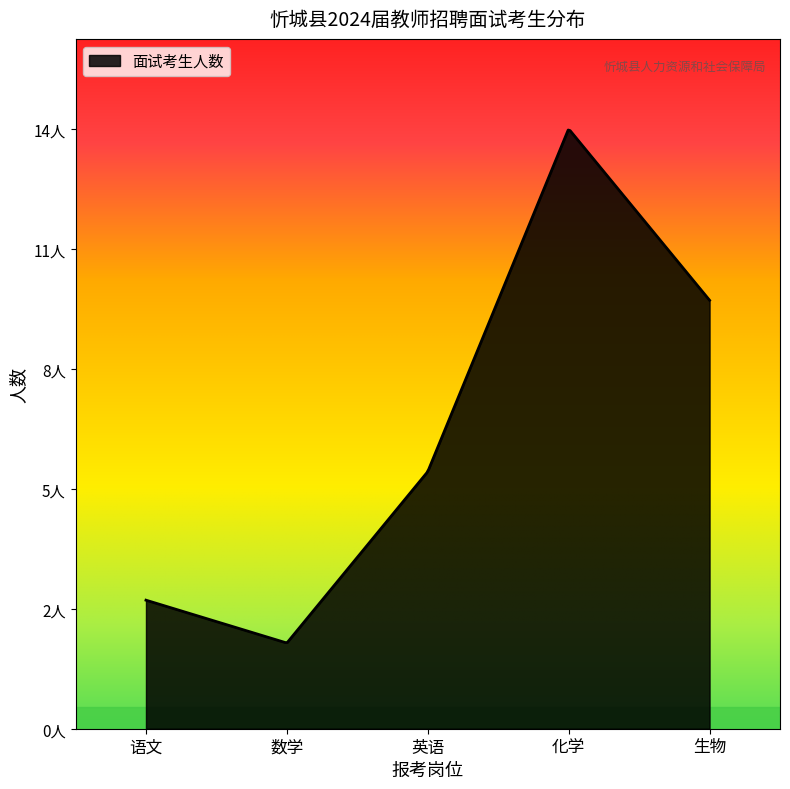

Is this an area chart (filled region under the line)?

Yes